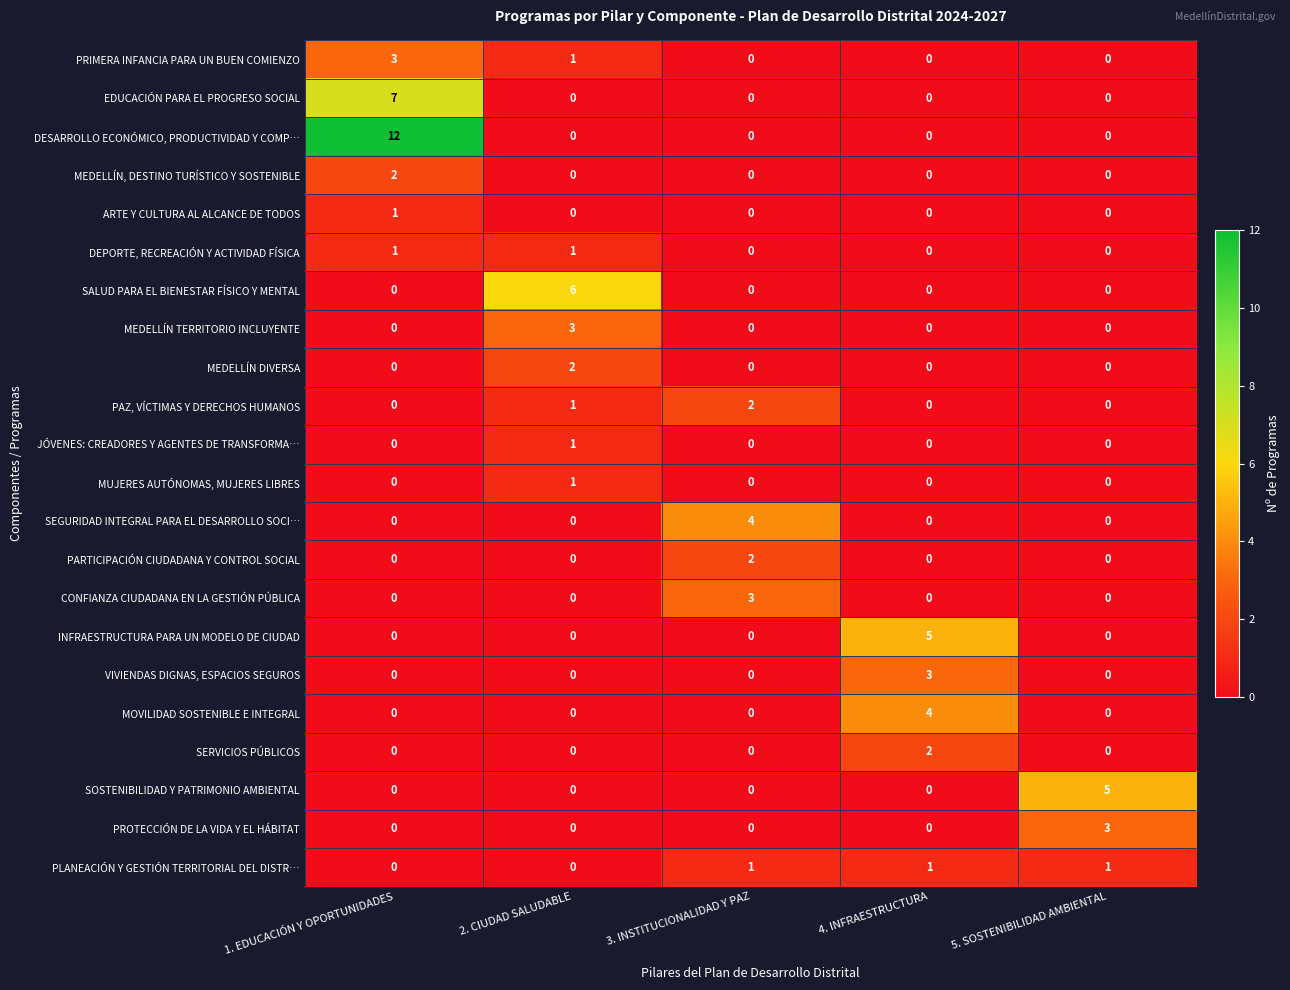

Which series has the widest spread of values?

DESARROLLO ECONÓMICO, PRODUCTIVIDAD Y COMP…